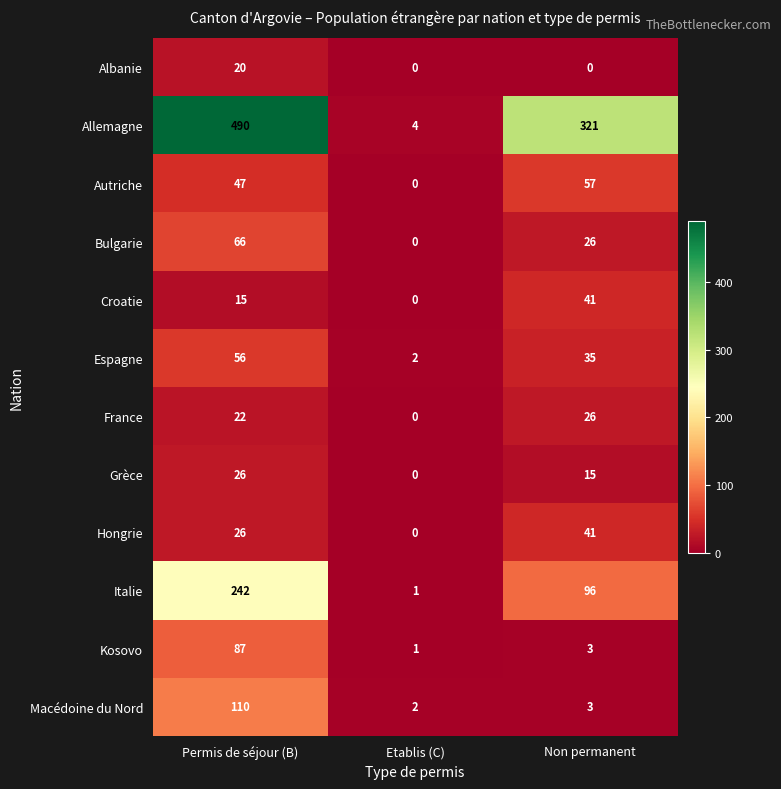

At which category is the sum across all series the highest?

Permis de séjour (B)